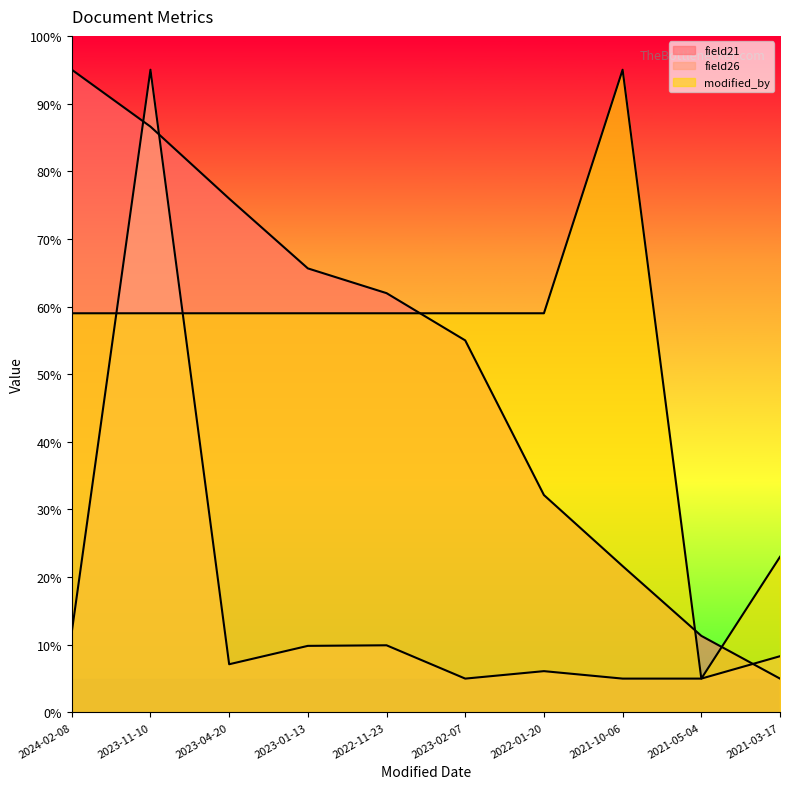

Which category has the lowest value in the field26 series?

2023-02-07